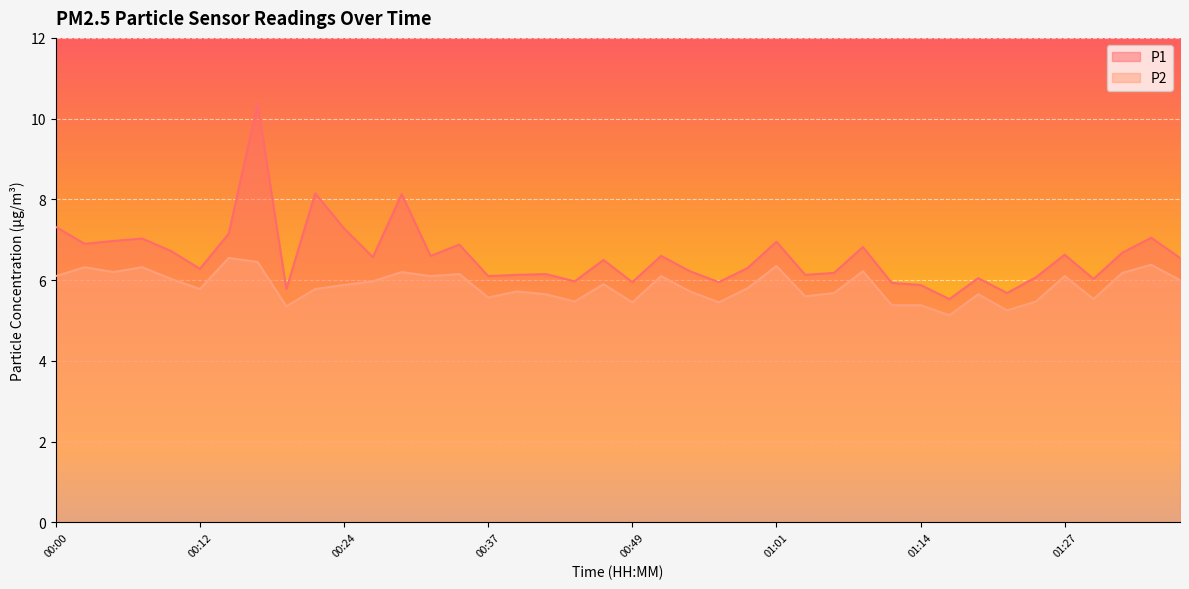

Rank the series at 01:14 from lowest to highest value.

P2, P1